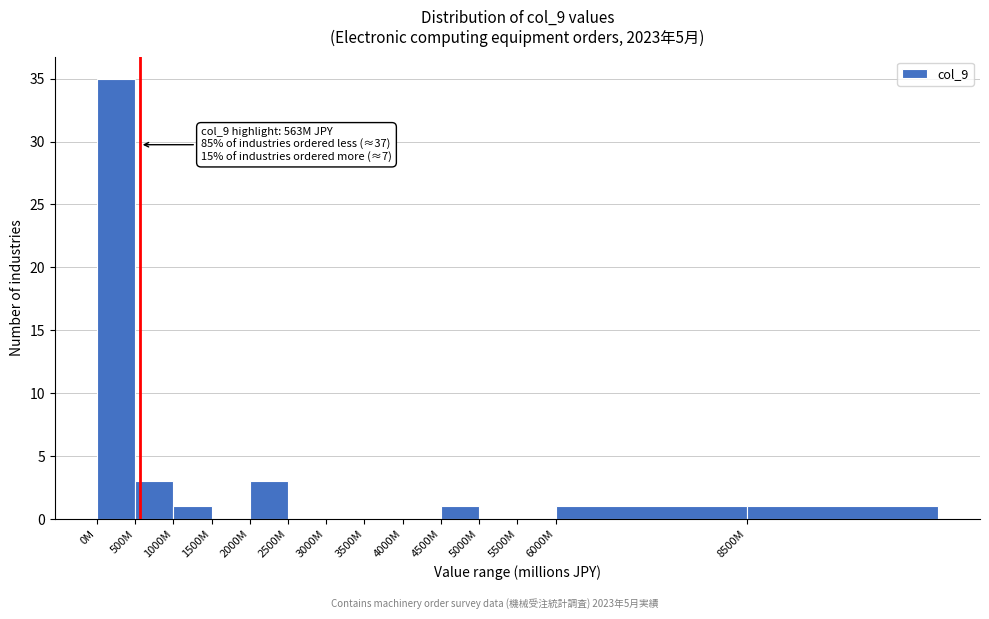

Reading left to right, transcribe all the data shown in this chart.

0M=35	500M=3	1000M=1	1500M=0	2000M=3	2500M=0	3000M=0	3500M=0	4000M=0	4500M=1	5000M=0	5500M=0	6000M=1	8500M=1